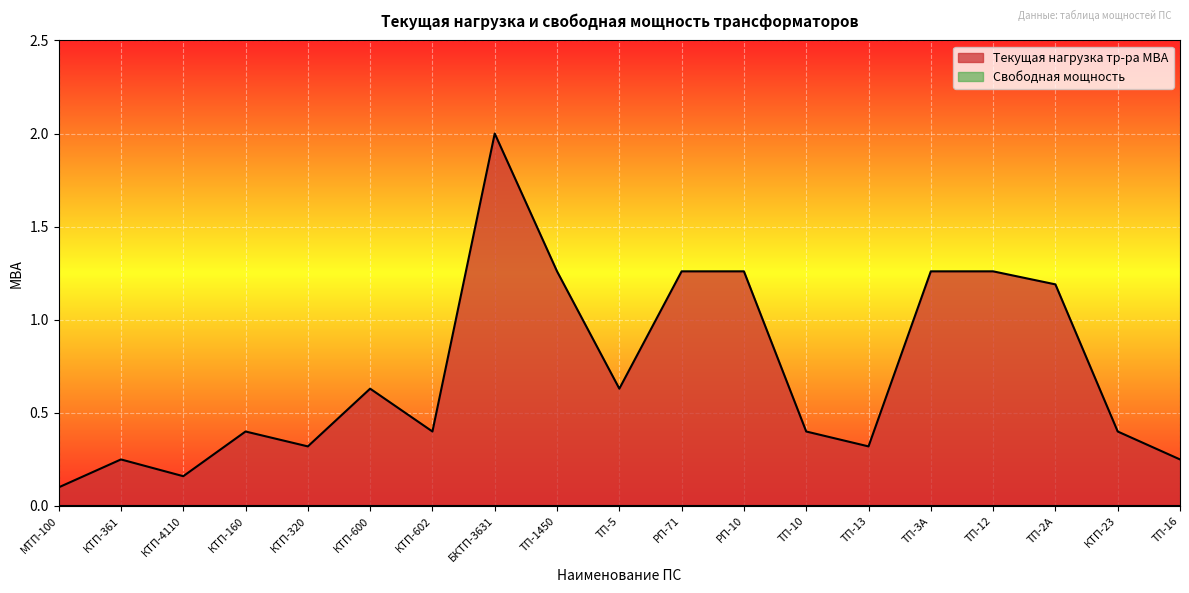

How many distinct data groups are displayed?

2